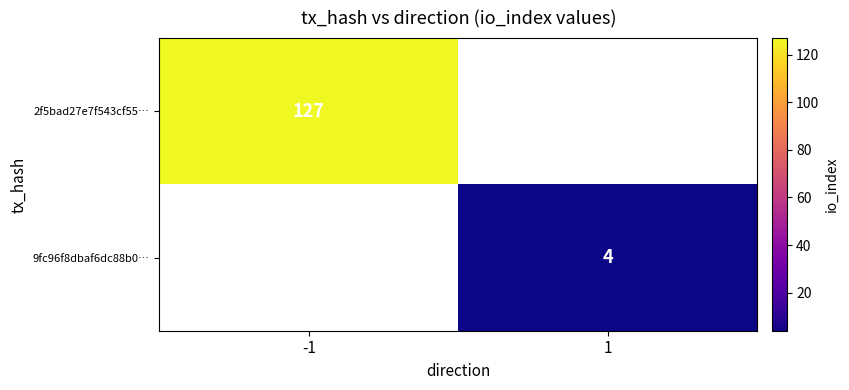

At how many categories does at least one series exceed 89?

1